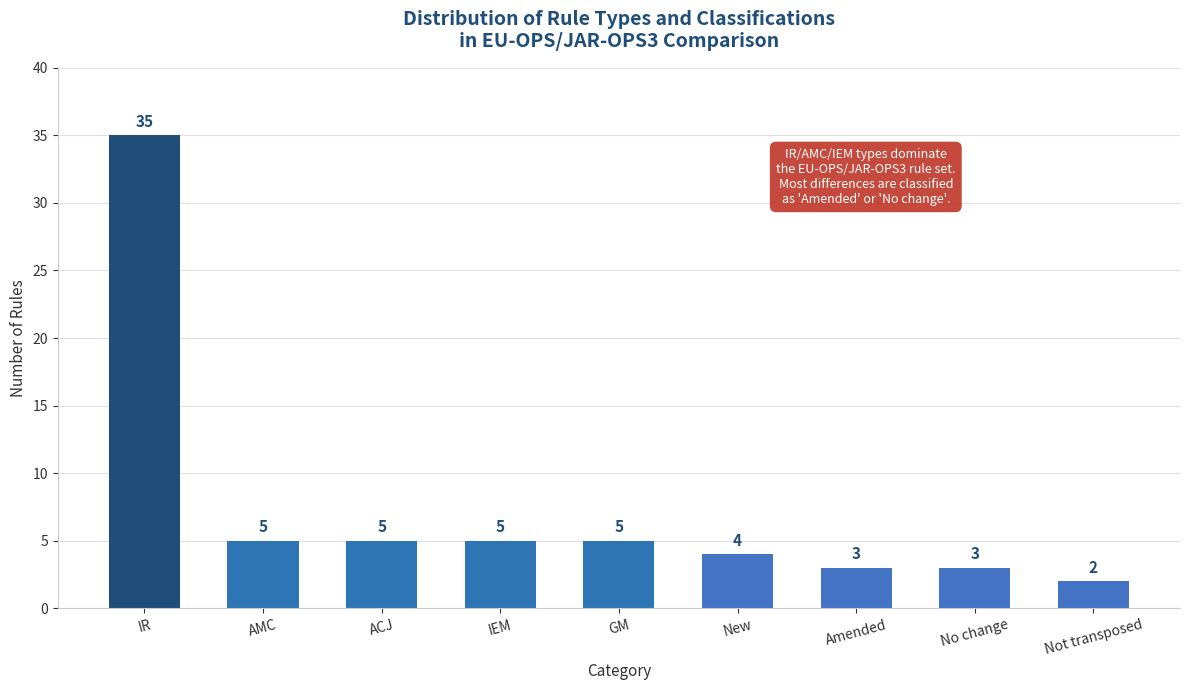

What is the greatest value displayed?

35